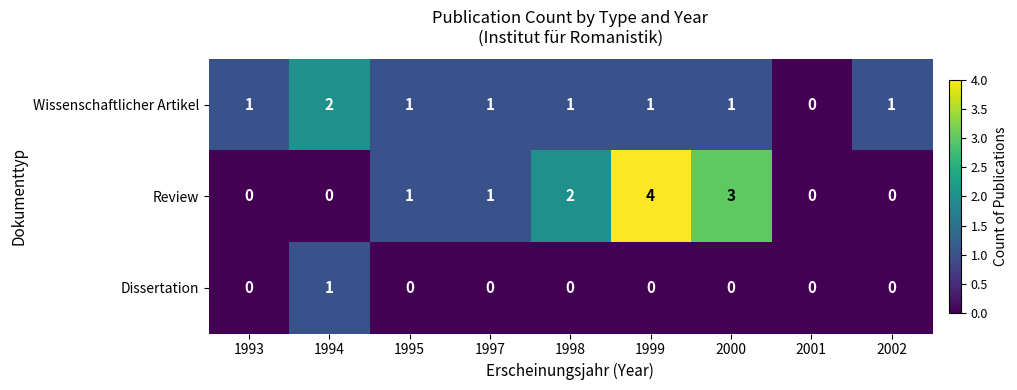

True or false: Dissertation has a value of 1 at 2000.

False